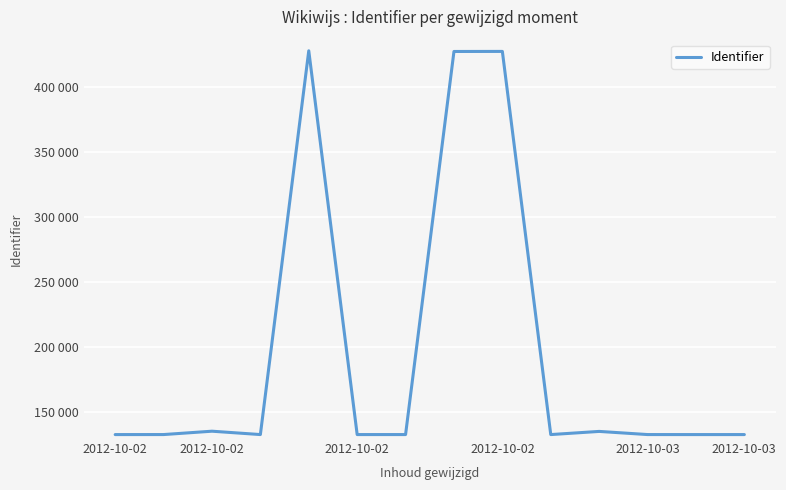

What is the sum of all values?

2746686